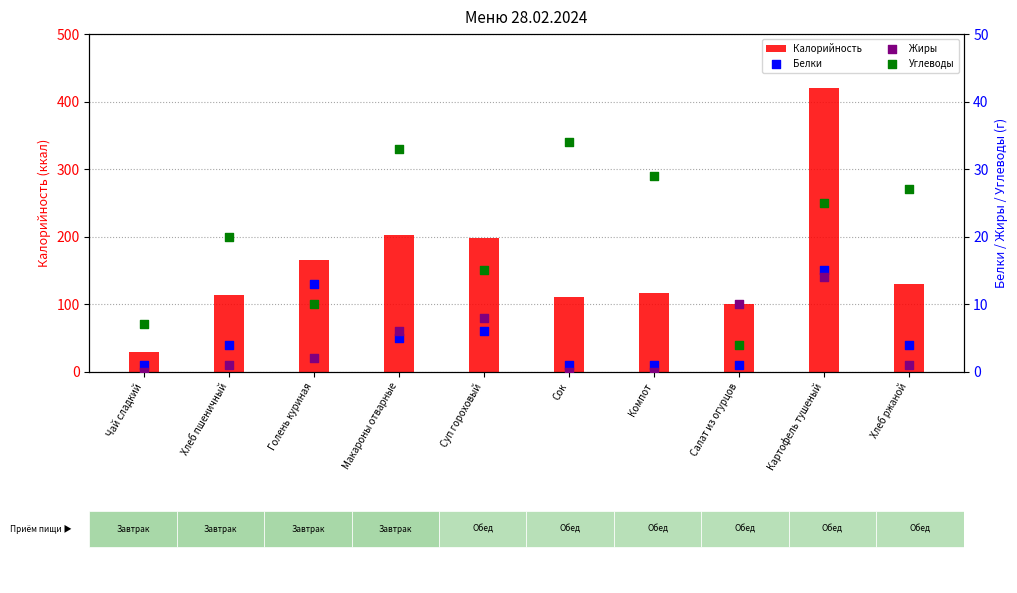

Which series has the largest Y range (max minus min)?

Калорийность